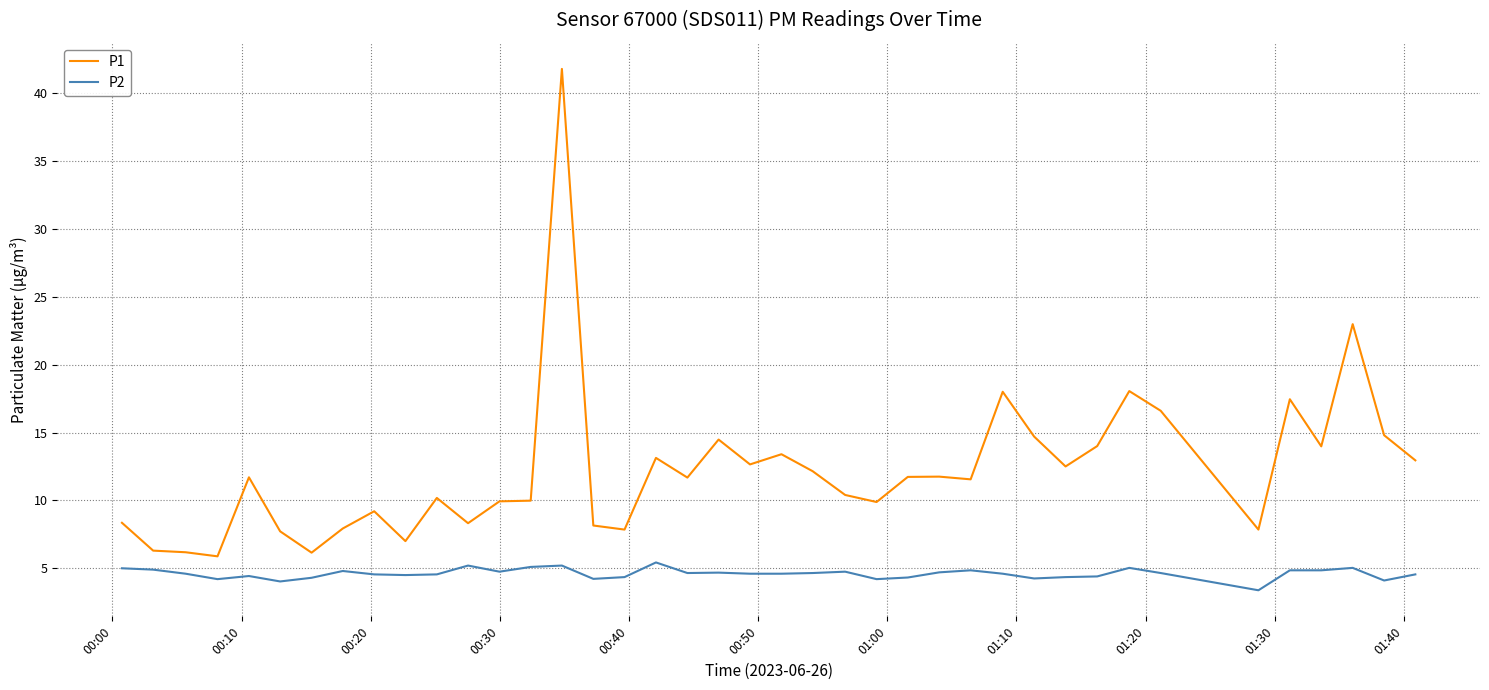

What is the smallest value displayed?

3.4